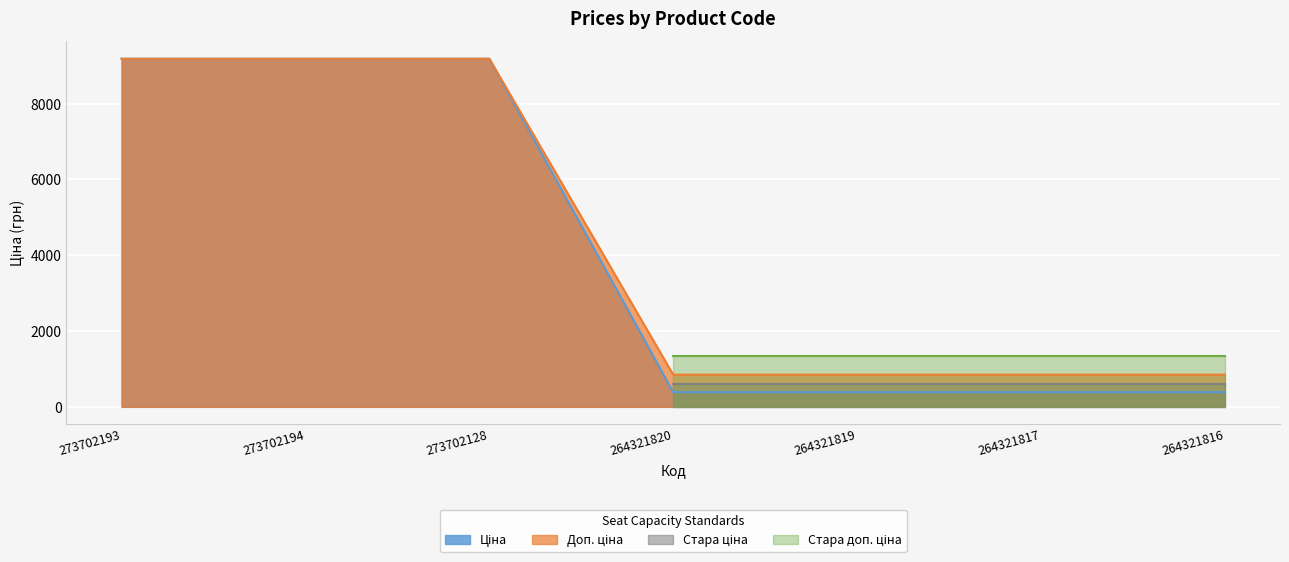

True or false: Доп. ціна and Ціна cross at least once.

False